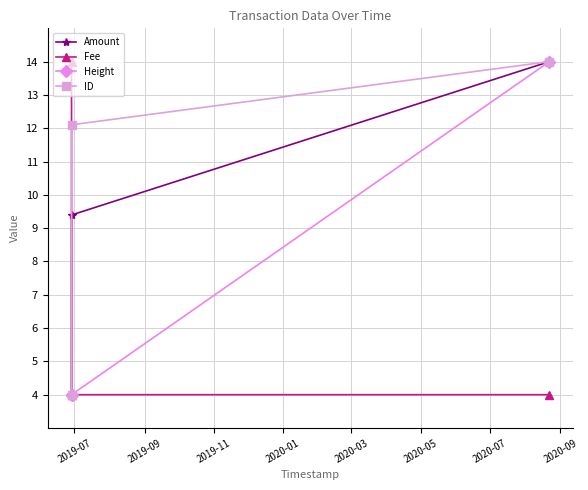

What is the value of the ID point at the 2nd from the left?

12.1